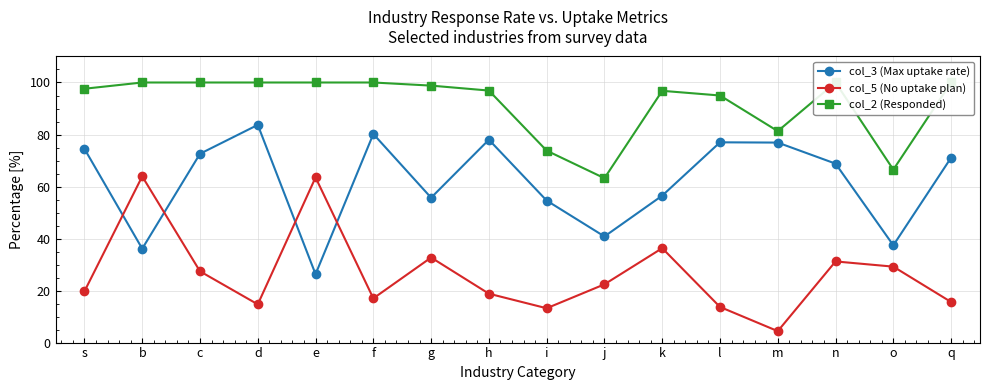

Reading left to right, what are all the values shown in this chart?

col_3 (Max uptake rate): s=74.5	b=36.1	c=72.6	d=83.7	e=26.3	f=80.2	g=55.7	h=78.0	i=54.6	j=40.8	k=56.5	l=77.0	m=76.9	n=68.8	o=37.4	q=71.1
col_5 (No uptake plan): s=19.7	b=63.9	c=27.4	d=14.7	e=63.5	f=17.0	g=32.7	h=18.8	i=13.2	j=22.4	k=36.3	l=13.7	m=4.4	n=31.2	o=29.2	q=15.6
col_2 (Responded): s=97.6	b=100.0	c=100.0	d=100.0	e=100.0	f=100.0	g=98.8	h=96.9	i=73.8	j=63.2	k=96.8	l=95.0	m=81.3	n=100.0	o=66.5	q=100.0